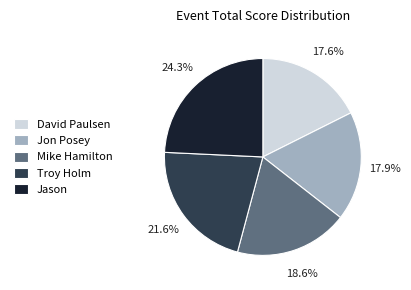

Which has a higher value, Troy Holm or Jon Posey?

Troy Holm